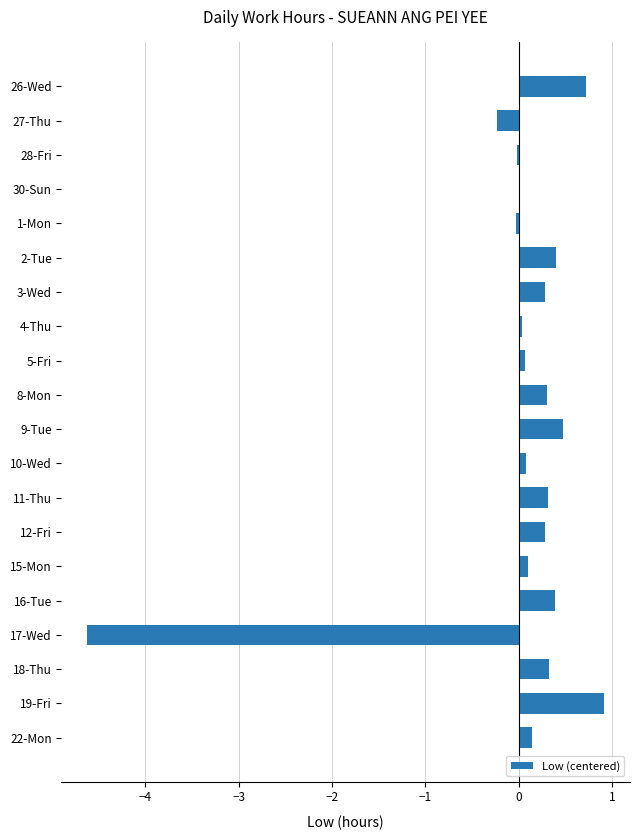

What is the greatest value displayed?

0.9